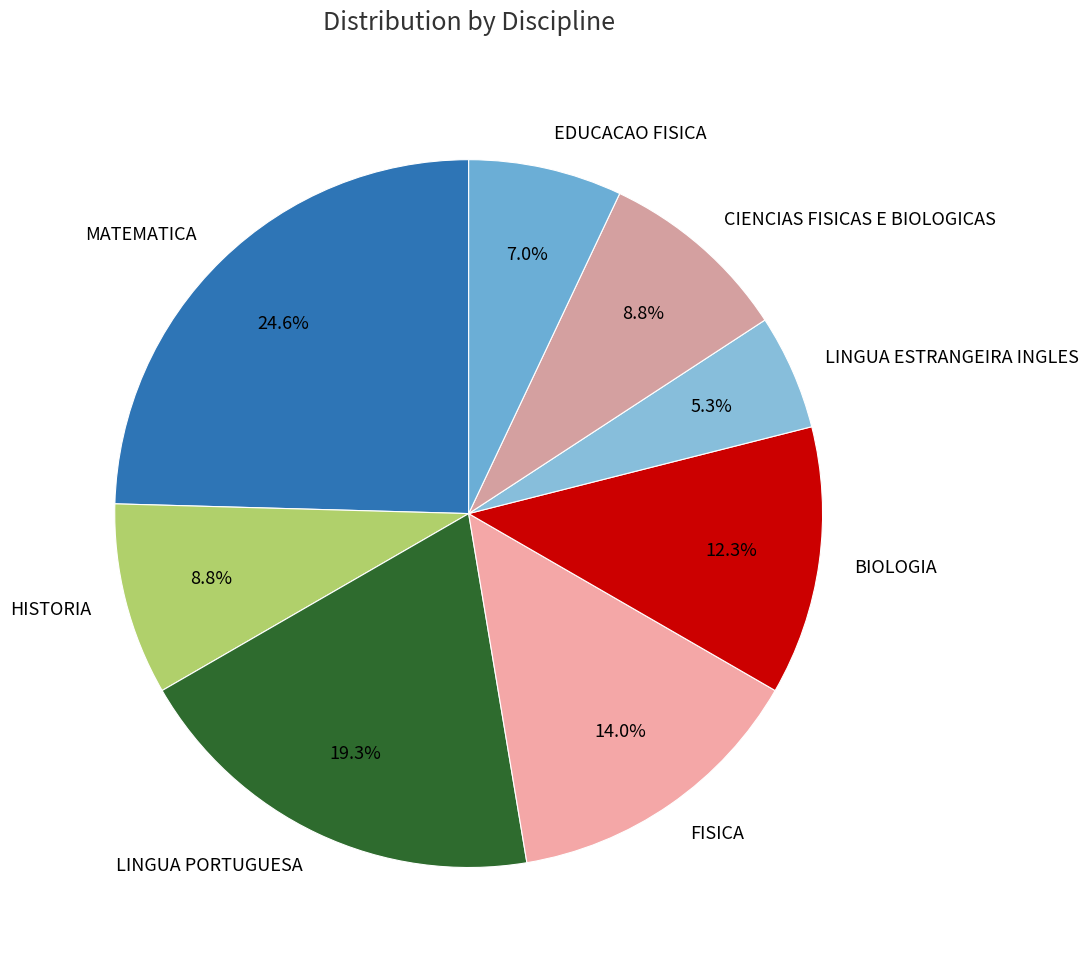

Which category has the biggest portion of the pie?

MATEMATICA